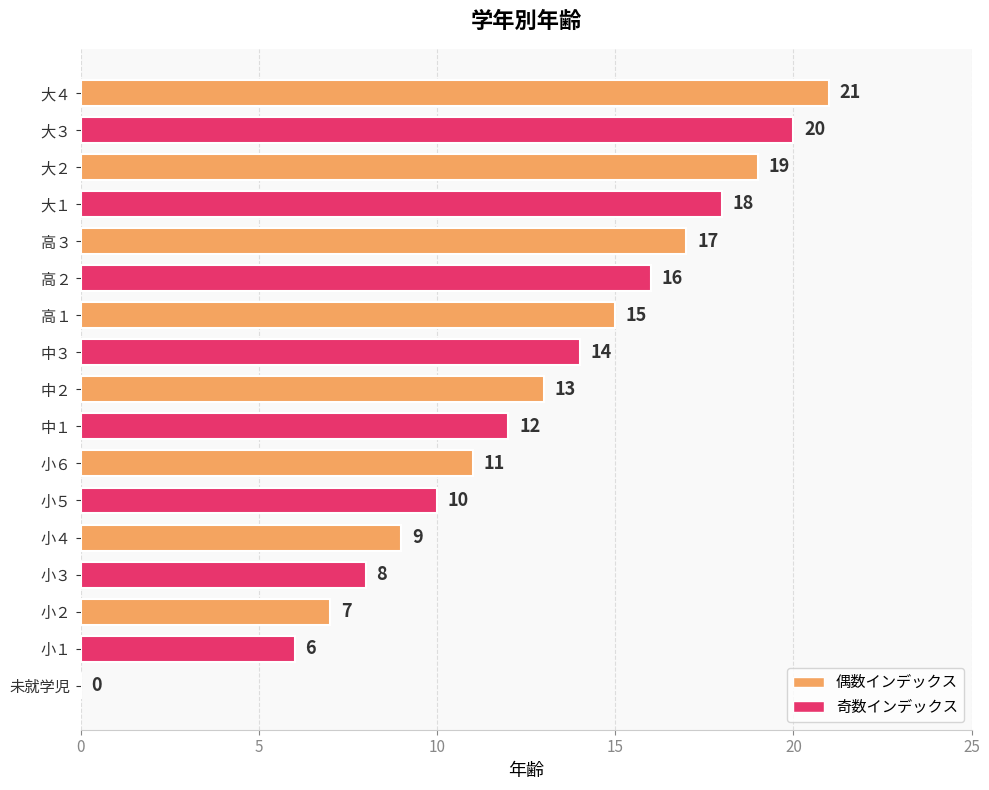

Between 小５ and 小６, which is larger?

小６